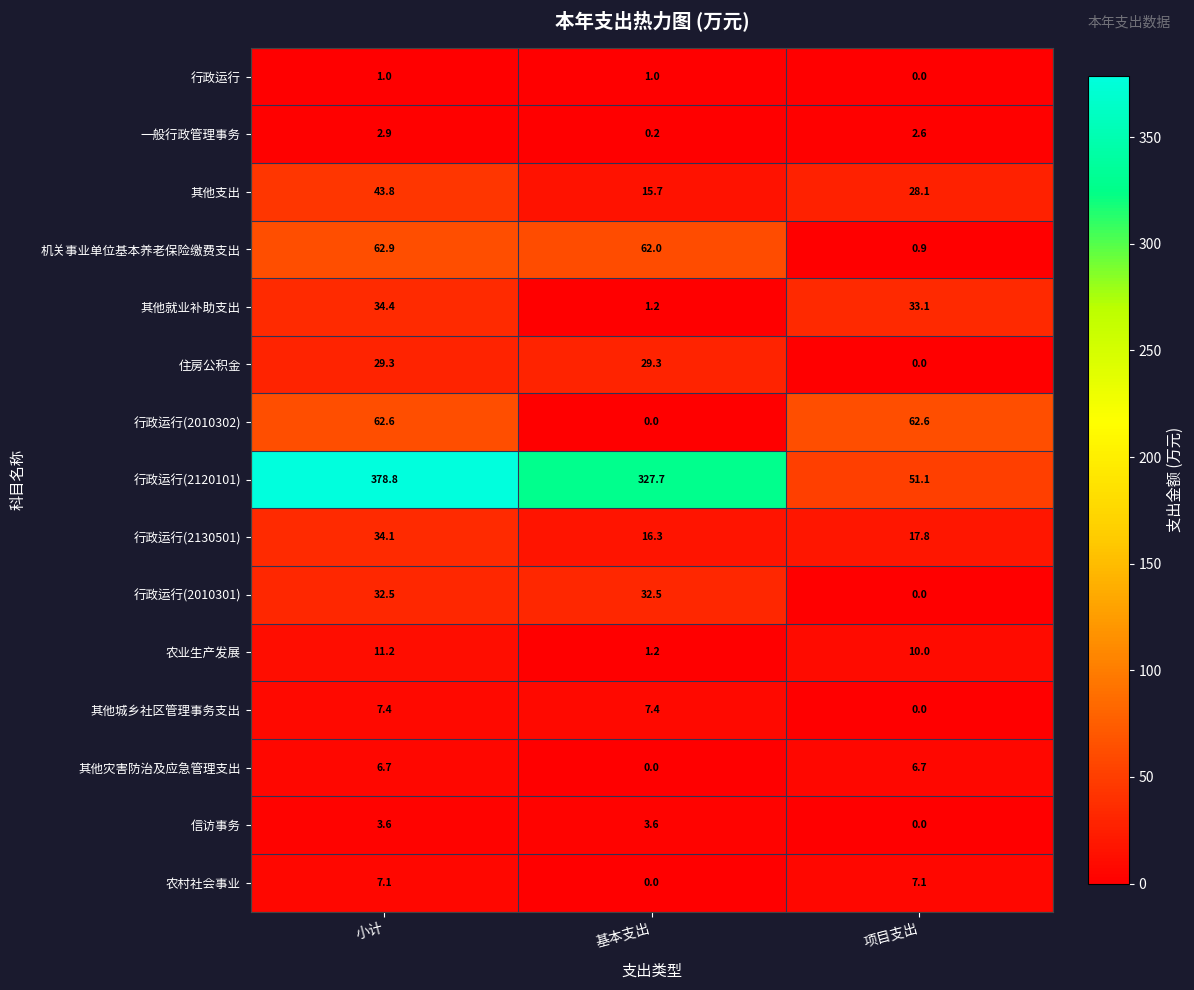

Rank the series at 小计 from highest to lowest value.

行政运行(2120101), 机关事业单位基本养老保险缴费支出, 行政运行(2010302), 其他支出, 其他就业补助支出, 行政运行(2130501), 行政运行(2010301), 住房公积金, 农业生产发展, 其他城乡社区管理事务支出, 农村社会事业, 其他灾害防治及应急管理支出, 信访事务, 一般行政管理事务, 行政运行